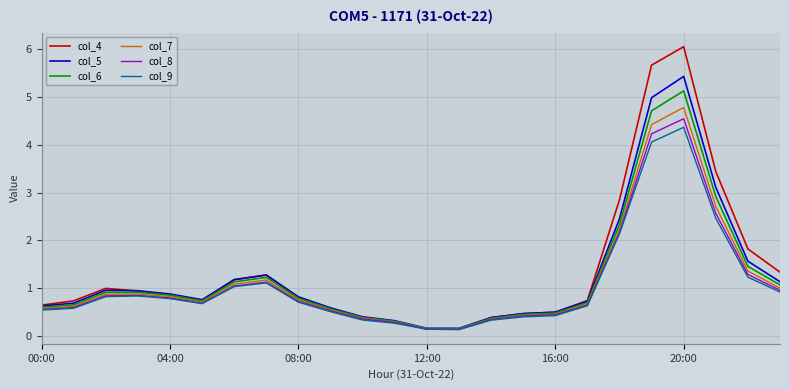

What is the greatest value displayed?

6.1